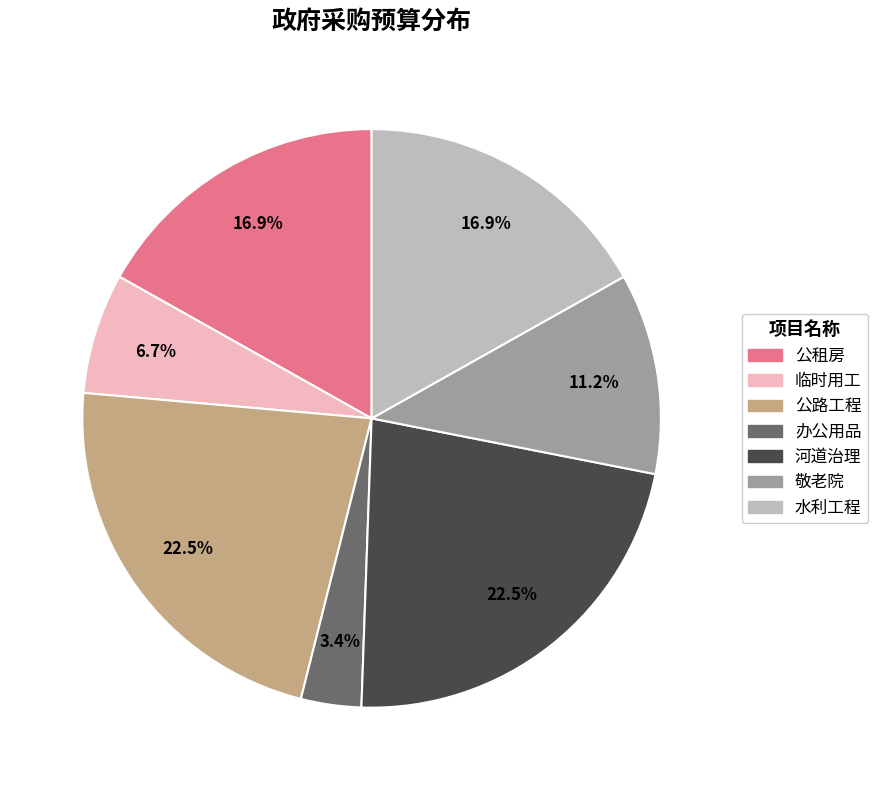

To the nearest percent, what is the difference between the largest and smallest slice percentages?

19%